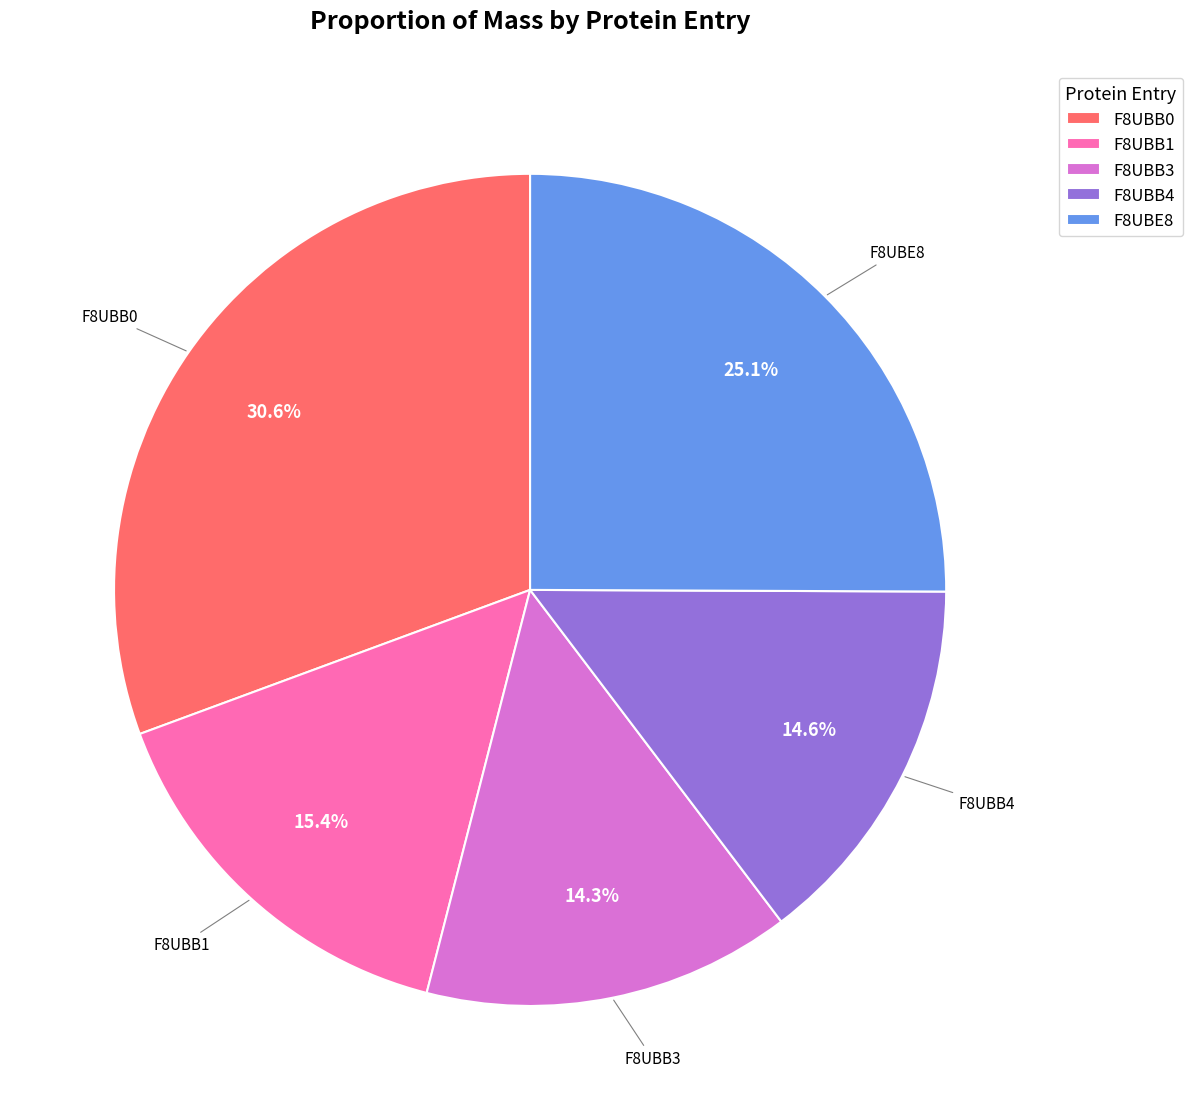

What is the total percentage of F8UBE8 and F8UBB3?

39.4%